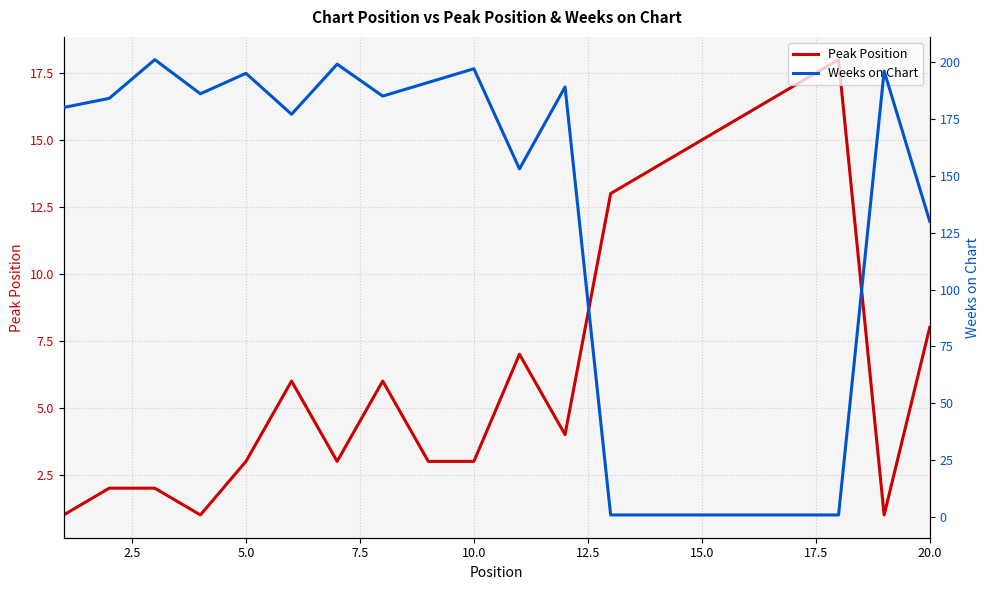

True or false: Weeks on Chart has a value of 71 at 20.0.

False